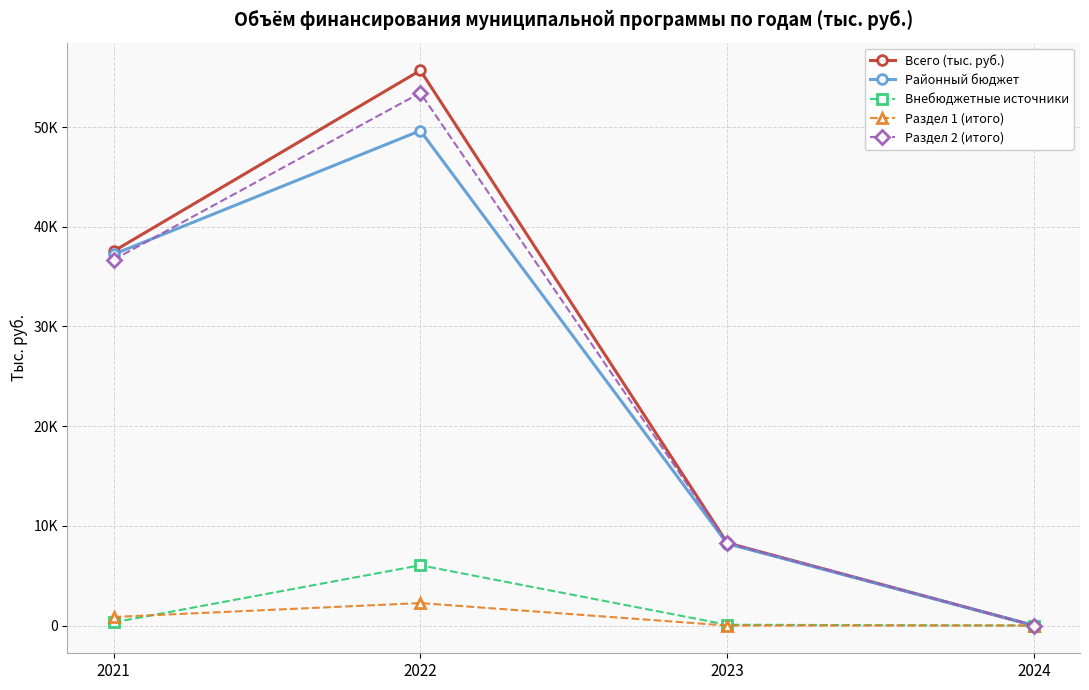

True or false: Районный бюджет and Всего (тыс. руб.) cross at least once.

False